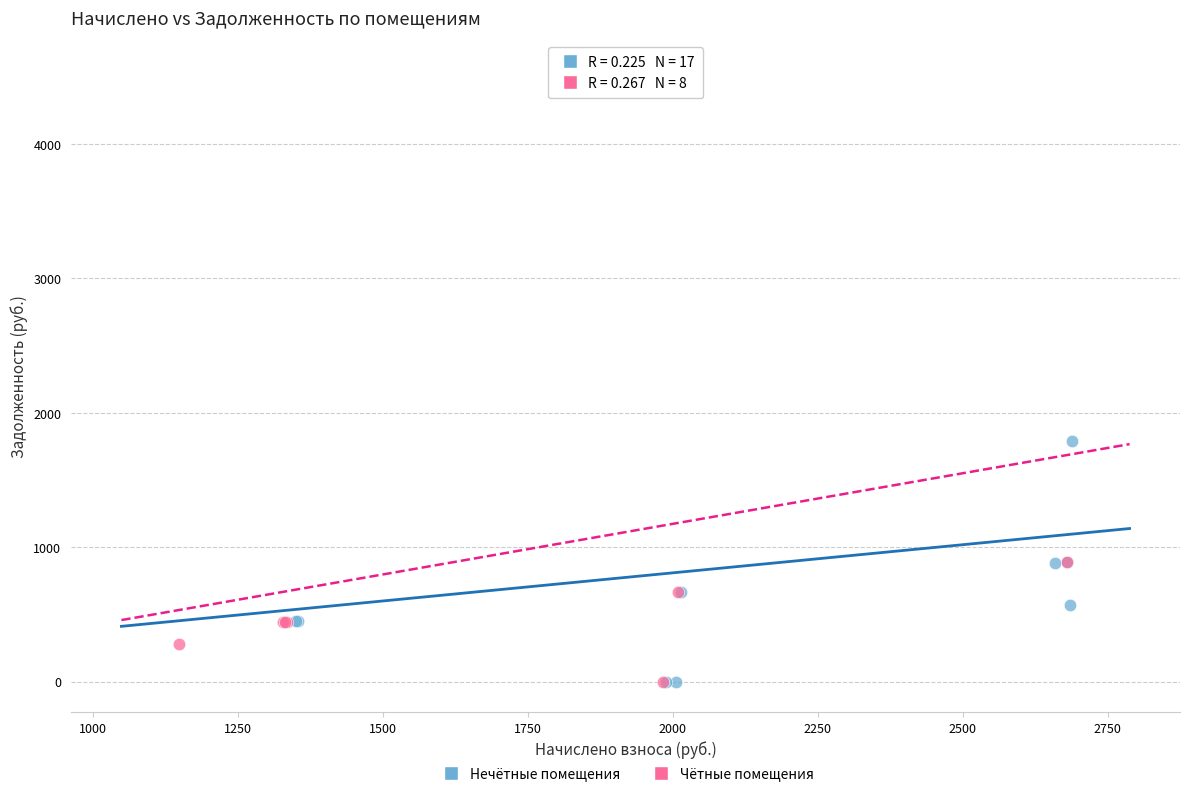

Which series contains the highest Y value?

Чётные помещения